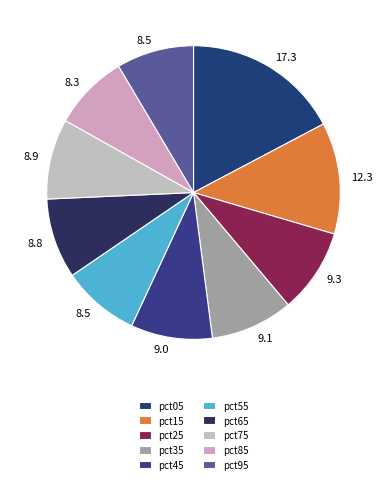

Count the number of slices in the pie.

10